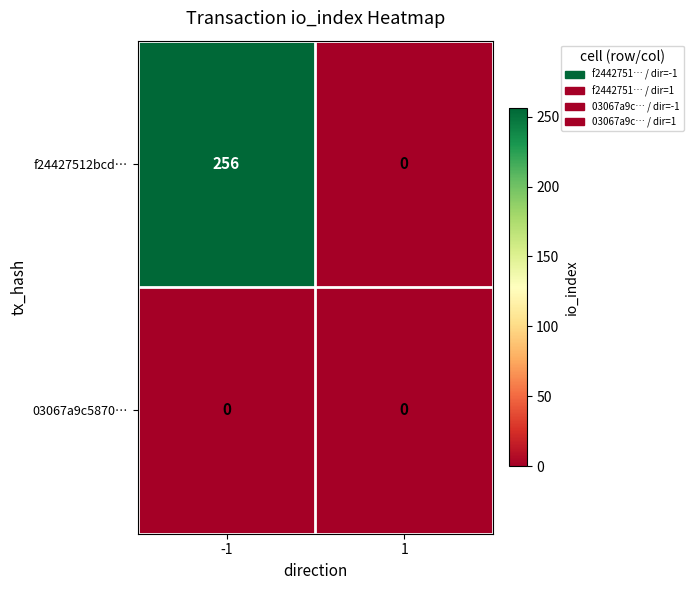

What is the average value of the f24427512bcd… series?

128